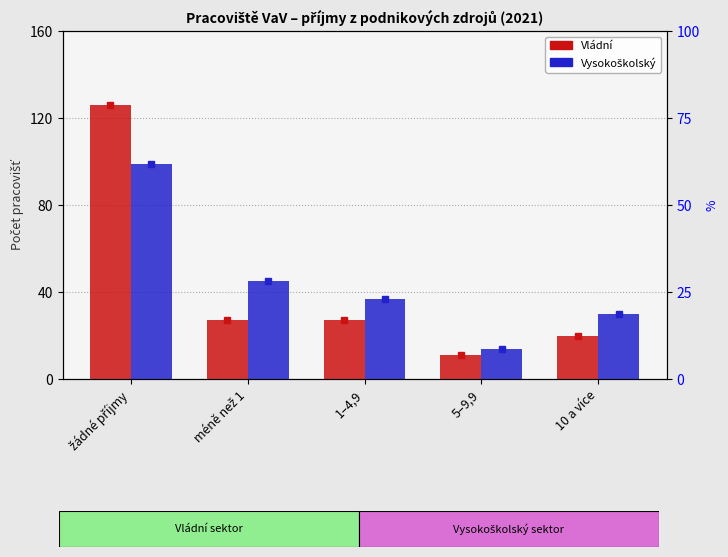

Is the value of Vládní at 1–4,9 greater than the value of Vysokoškolský at žádné příjmy?

No